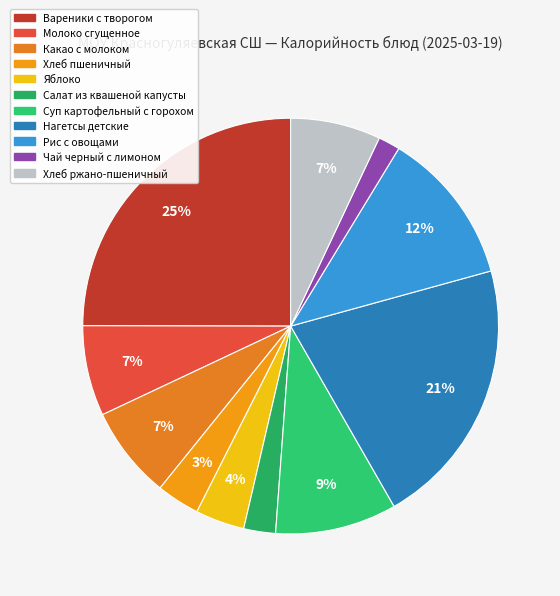

What percentage do Хлеб пшеничный and Чай черный с лимоном together represent?

5.1%